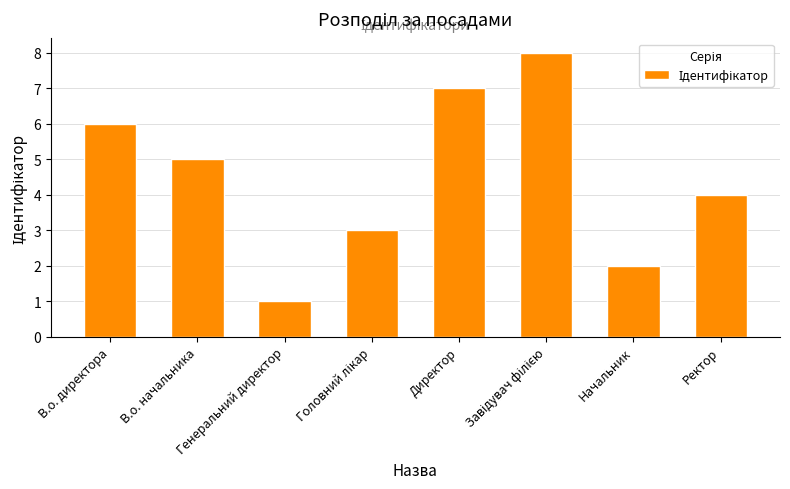

What position from the right is Генеральний директор?

6